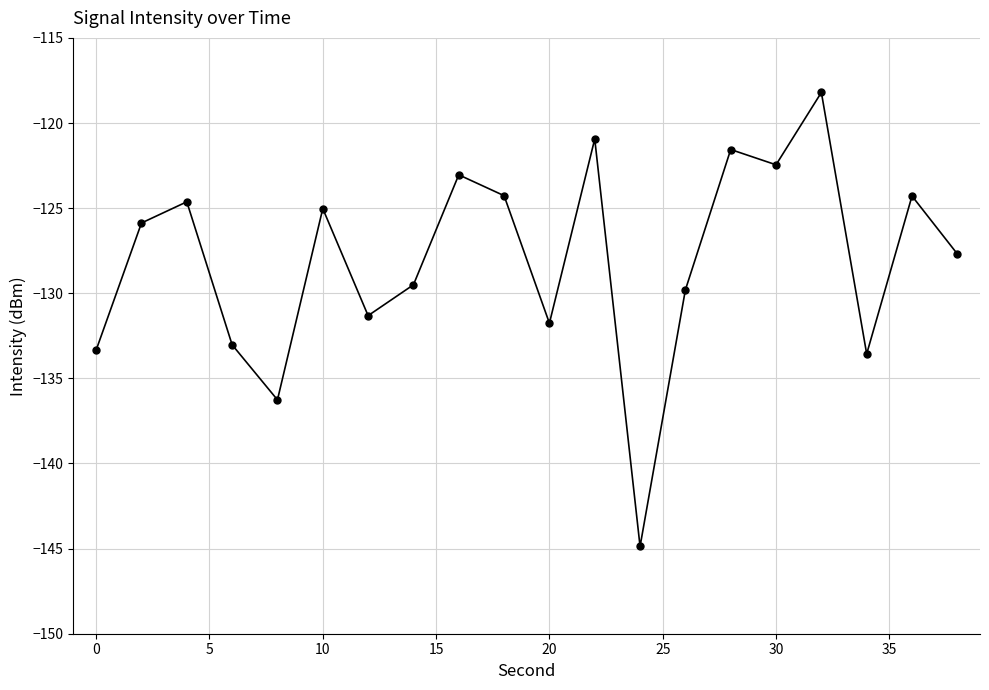

What is the value of the 10th point from the left?

-124.3